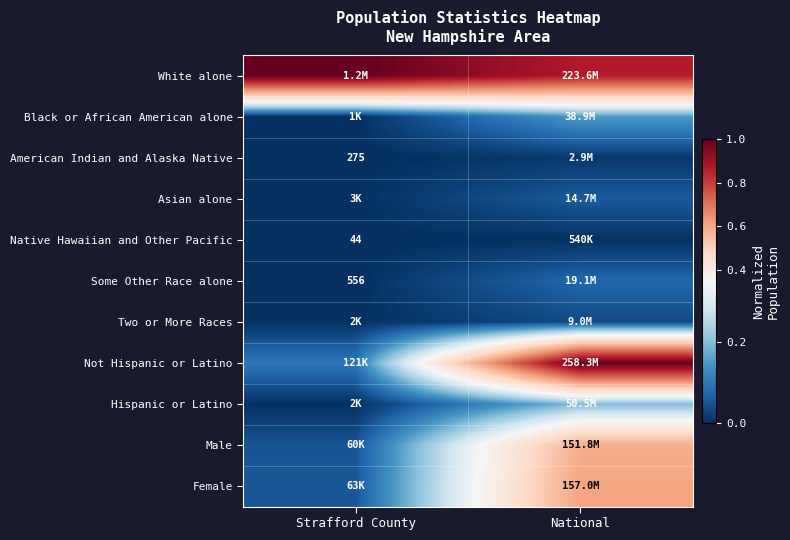

What is the sum of the Female values at National and Strafford County?

0.7